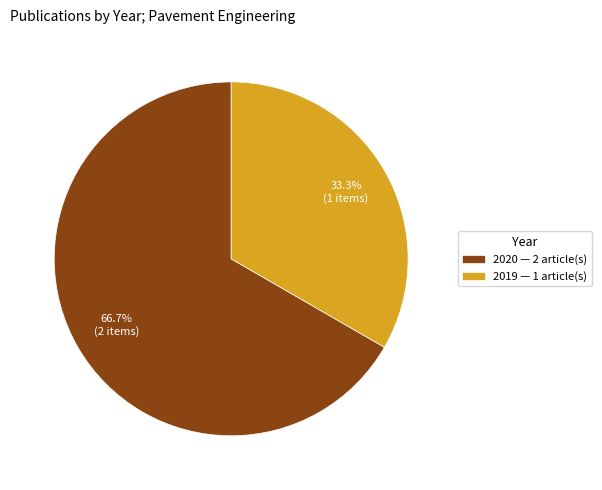

Rank the categories by value from lowest to highest.

2019 — 1 article(s), 2020 — 2 article(s)